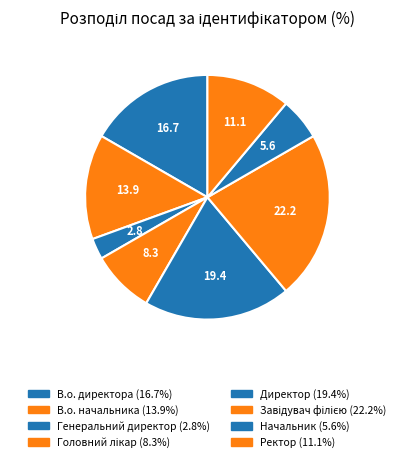

How many segments does this pie chart have?

8